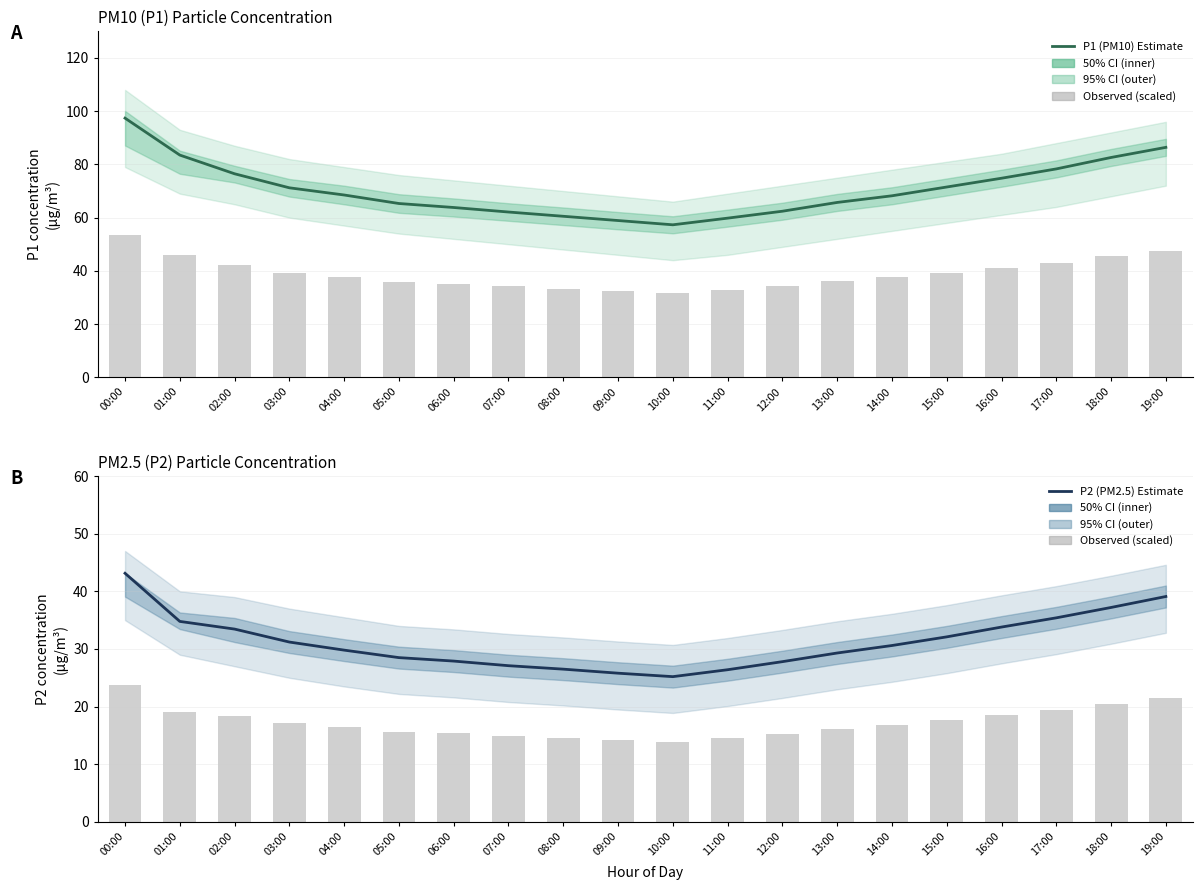

Reading left to right, extract all data points from this chart.

P1 (PM10) Estimate: 97.4	83.5	76.5	71.2	68.5	65.3	63.8	62.1	60.5	58.9	57.3	59.8	62.4	65.7	68.2	71.5	74.8	78.3	82.6	86.4
P2 (PM2.5) Estimate: 43.1	34.8	33.5	31.2	29.8	28.5	27.9	27.1	26.5	25.8	25.2	26.4	27.8	29.3	30.6	32.1	33.8	35.4	37.2	39.1